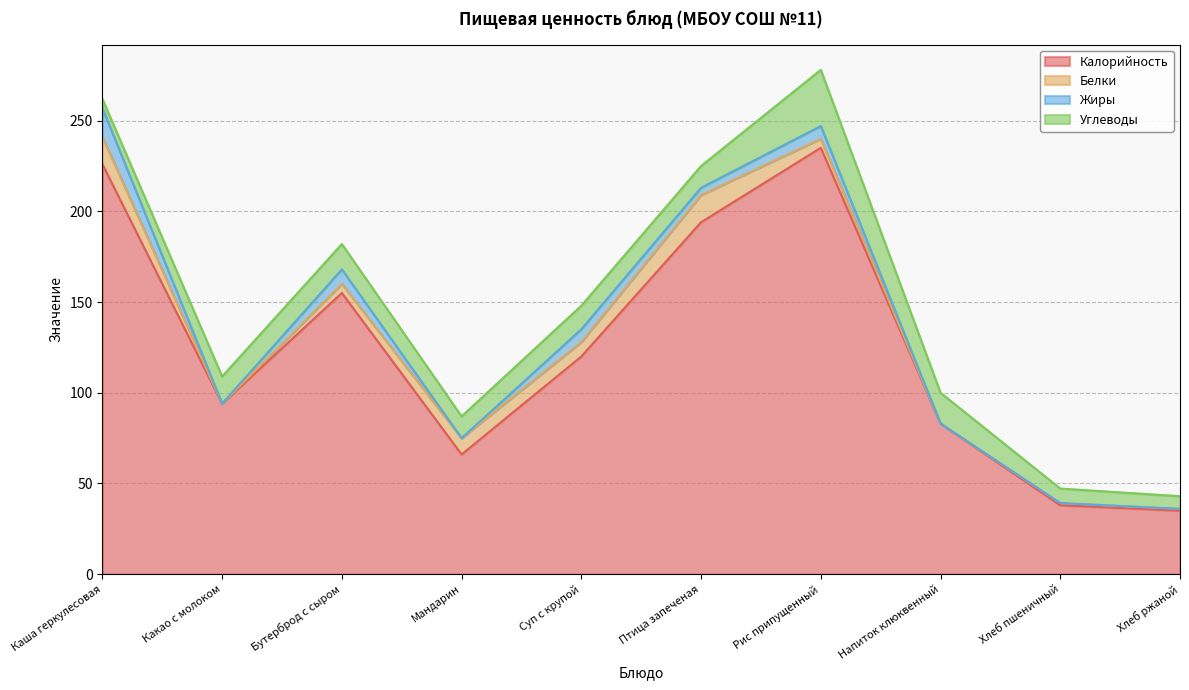

Between which two adjacent categories do Белки and Углеводы first intersect?

Каша геркулесовая and Какао с молоком